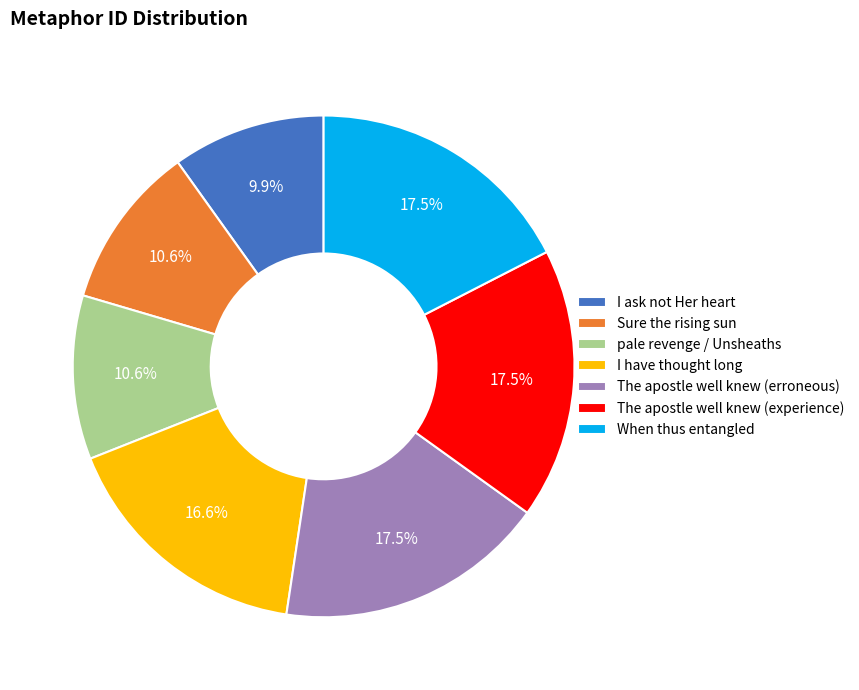

The The apostle well knew (erroneous) slice represents 28% of the pie. True or false?

False